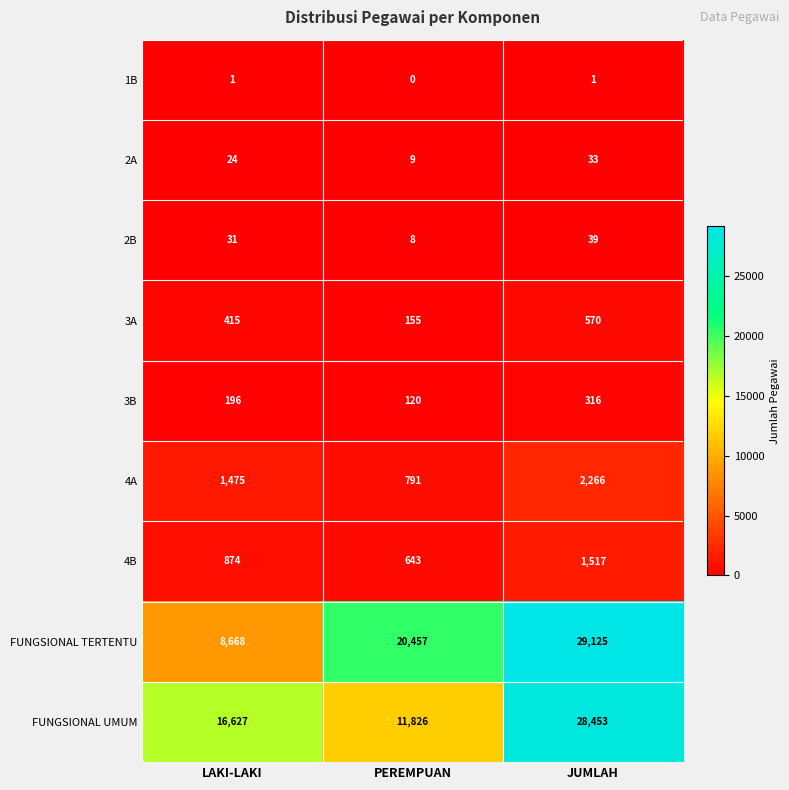

What is the difference between the 3B values at PEREMPUAN and JUMLAH?

196